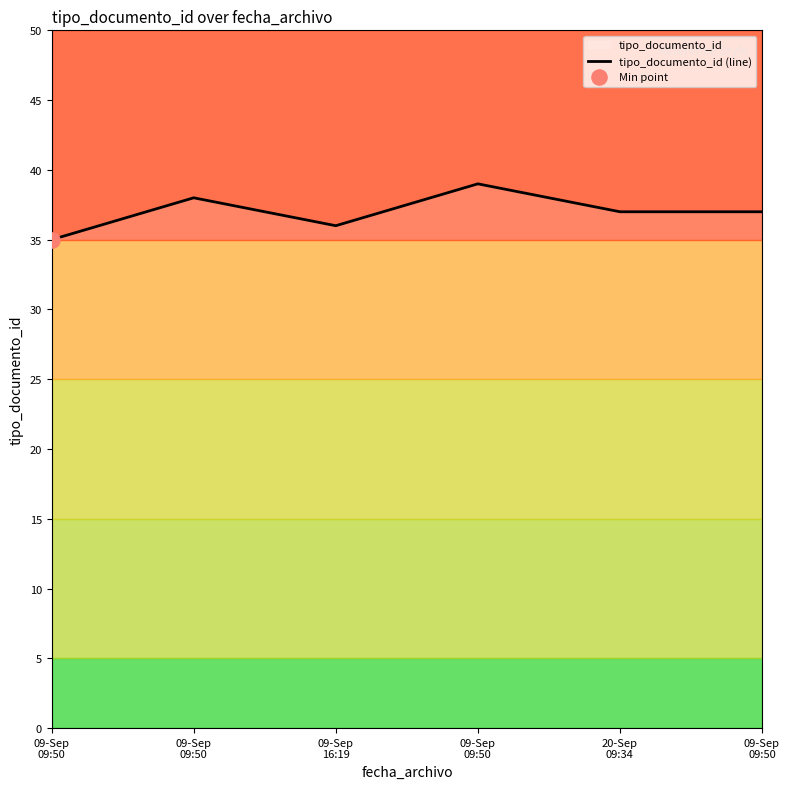

What is the change in value from 09-Sep
16:19 to 09-Sep
09:50?

+3